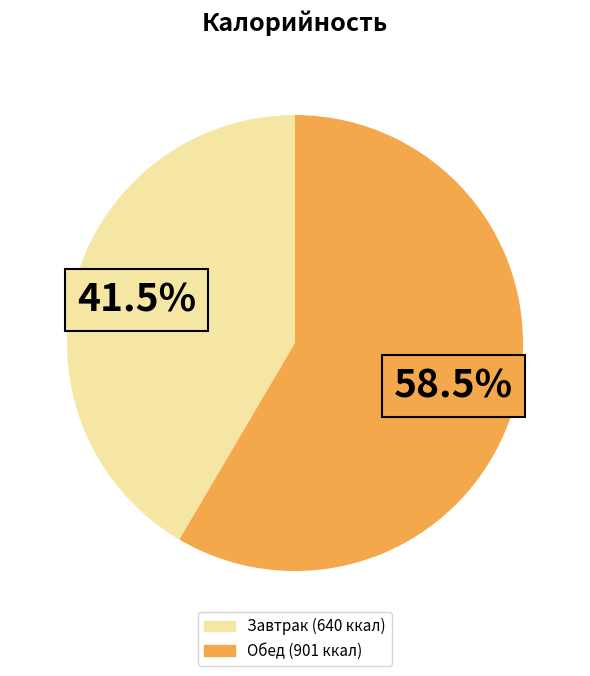

Between Завтрак and Обед, which is larger?

Обед